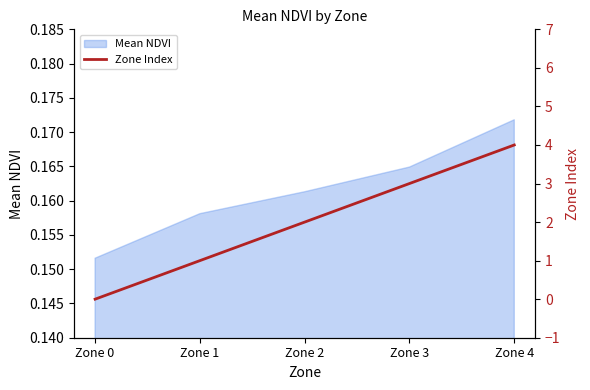

The Mean NDVI series shows 0.3 at Zone 1. True or false?

False